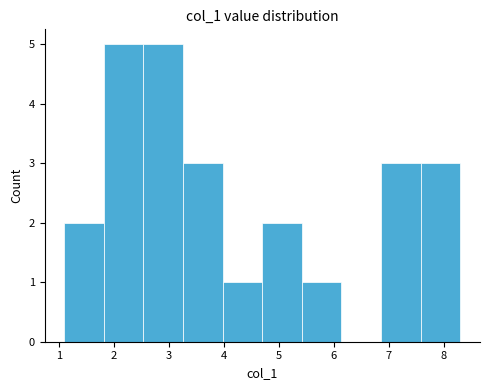

Reading left to right, transcribe this chart: for each bar, give the range it covers on the x-axis and its height. Neither the bar edges nor the heights are printed on the chart, so give them approximately, as read against the axes.

1.10 to 1.82: 2
1.82 to 2.54: 5
2.54 to 3.26: 5
3.26 to 3.98: 3
3.98 to 4.70: 1
4.70 to 5.42: 2
5.42 to 6.14: 1
6.14 to 6.86: 0
6.86 to 7.58: 3
7.58 to 8.30: 3